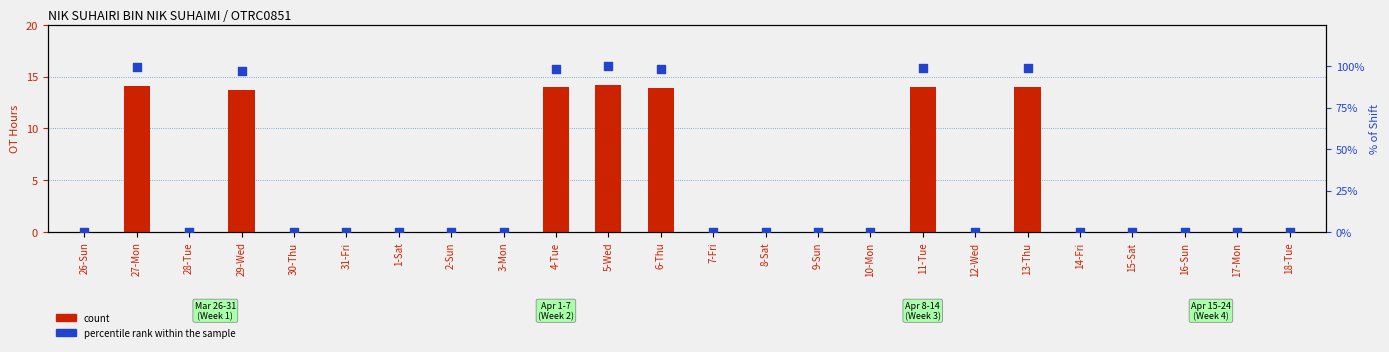

Which series has the largest total across all categories?

percentile rank within the sample